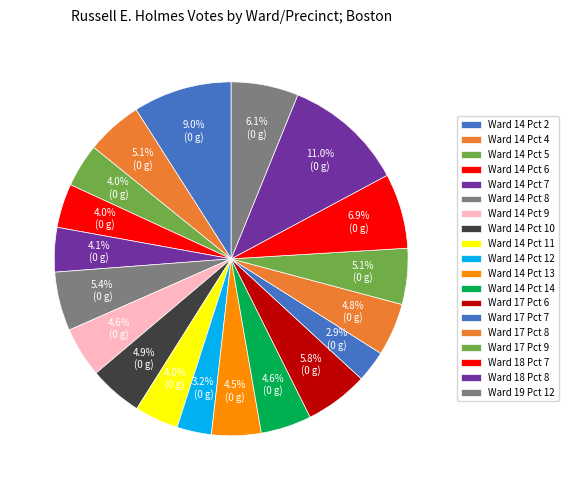

To the nearest percent, what is the difference between the Ward 17 Pct 8 and Ward 14 Pct 11 slice percentages?

1%